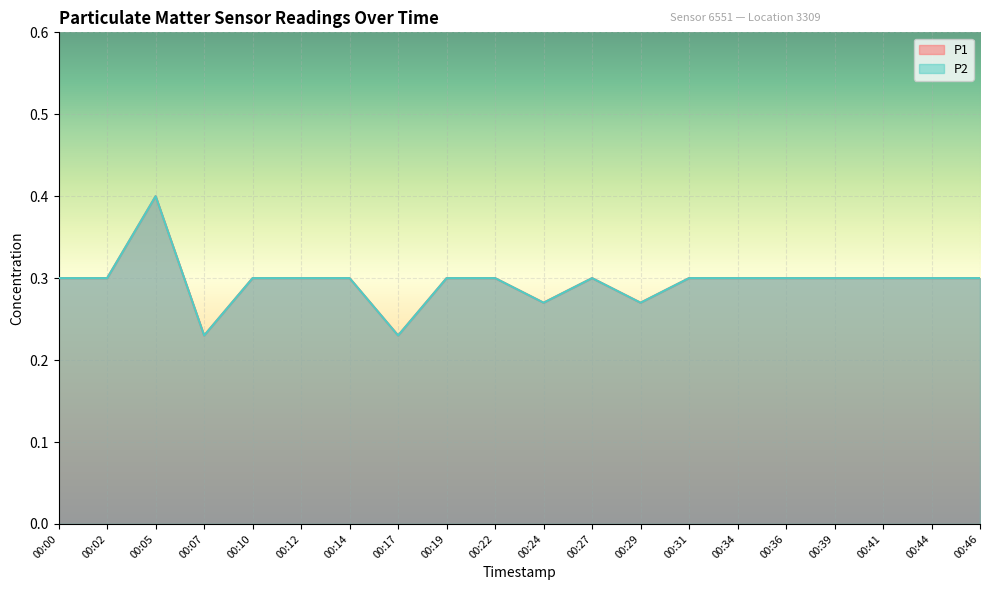

True or false: P2 and P1 intersect in this chart.

False